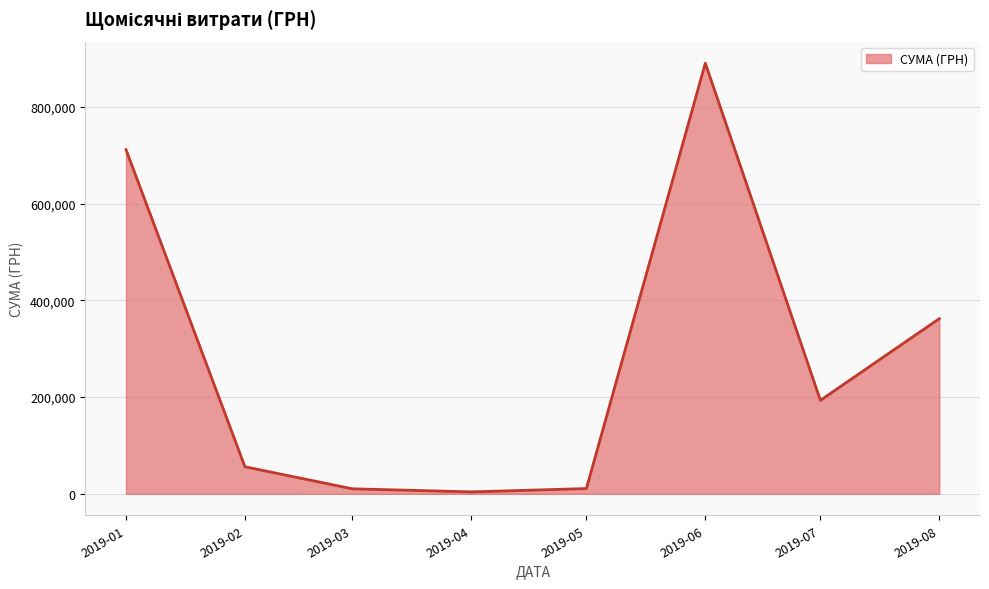

True or false: there are more than 2 points higher than both neighbors.

False